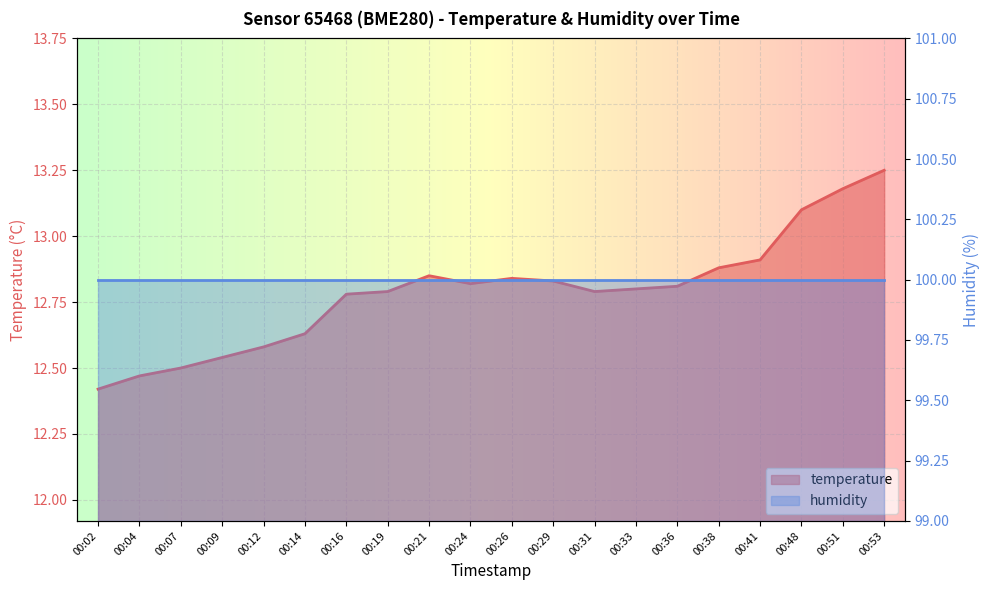

List the labels in order of value, largest first.

00:53, 00:51, 00:48, 00:41, 00:38, 00:21, 00:26, 00:29, 00:24, 00:36, 00:33, 00:19, 00:31, 00:16, 00:14, 00:12, 00:09, 00:07, 00:04, 00:02